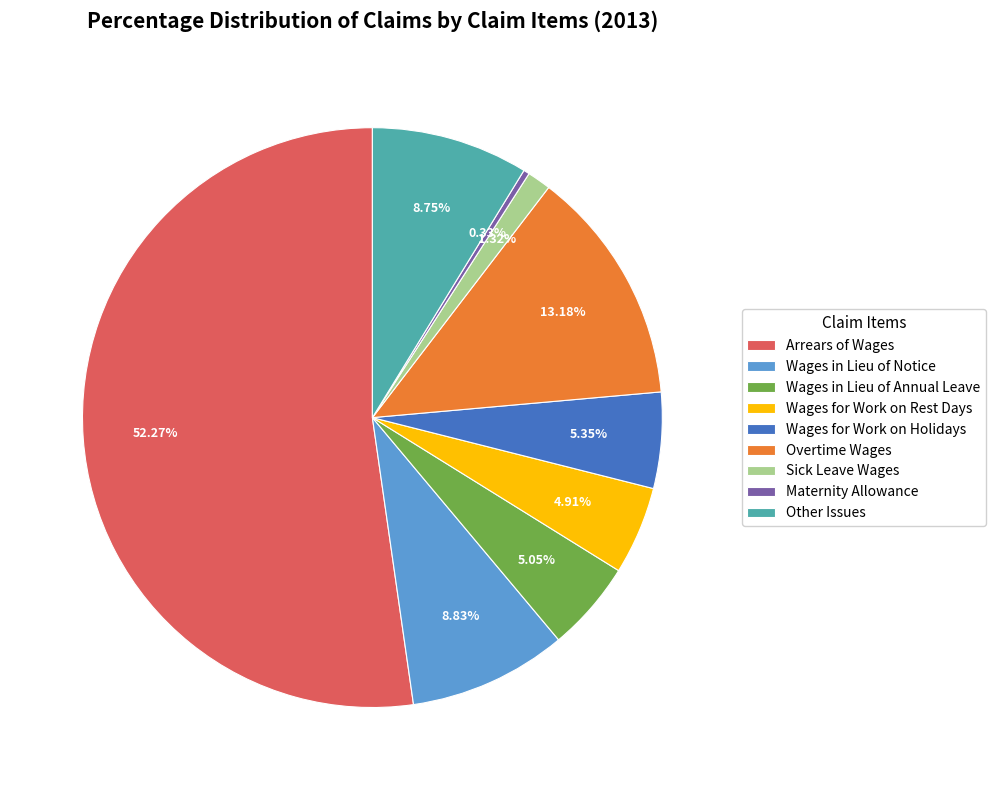

The Wages for Work on Rest Days slice represents 5% of the pie. True or false?

True